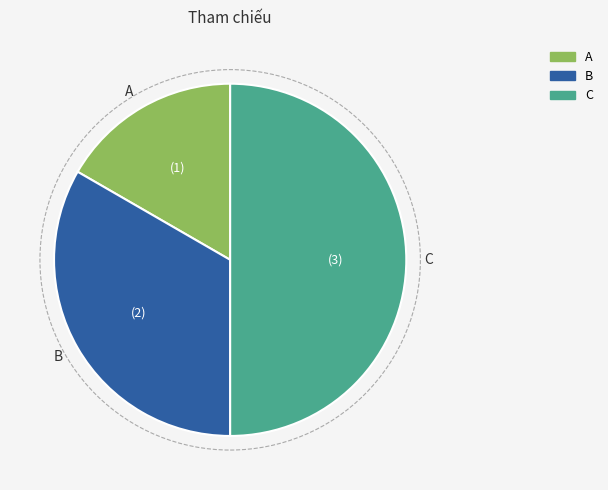

Count the number of slices in the pie.

3